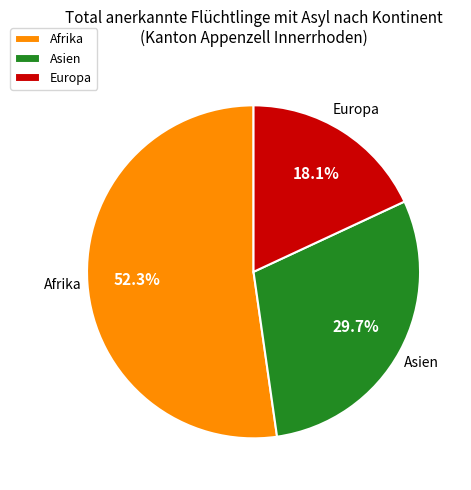

To the nearest percent, what is the difference between the Europa and Asien slice percentages?

12%